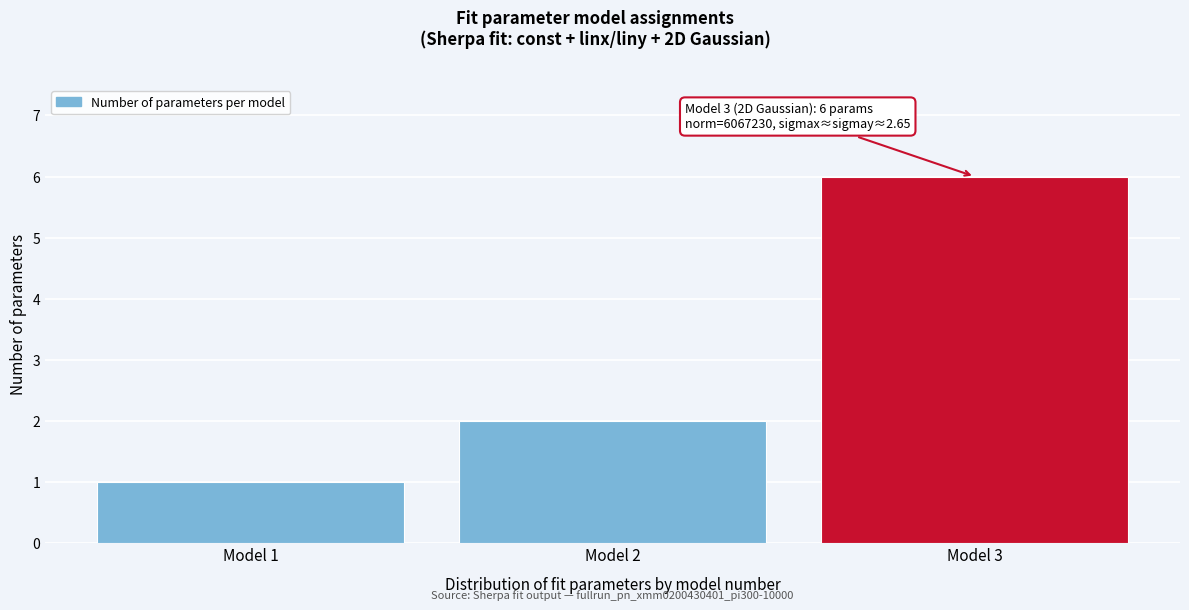

Reading left to right, list all the values displayed in this chart.

Model 1=1	Model 2=2	Model 3=6